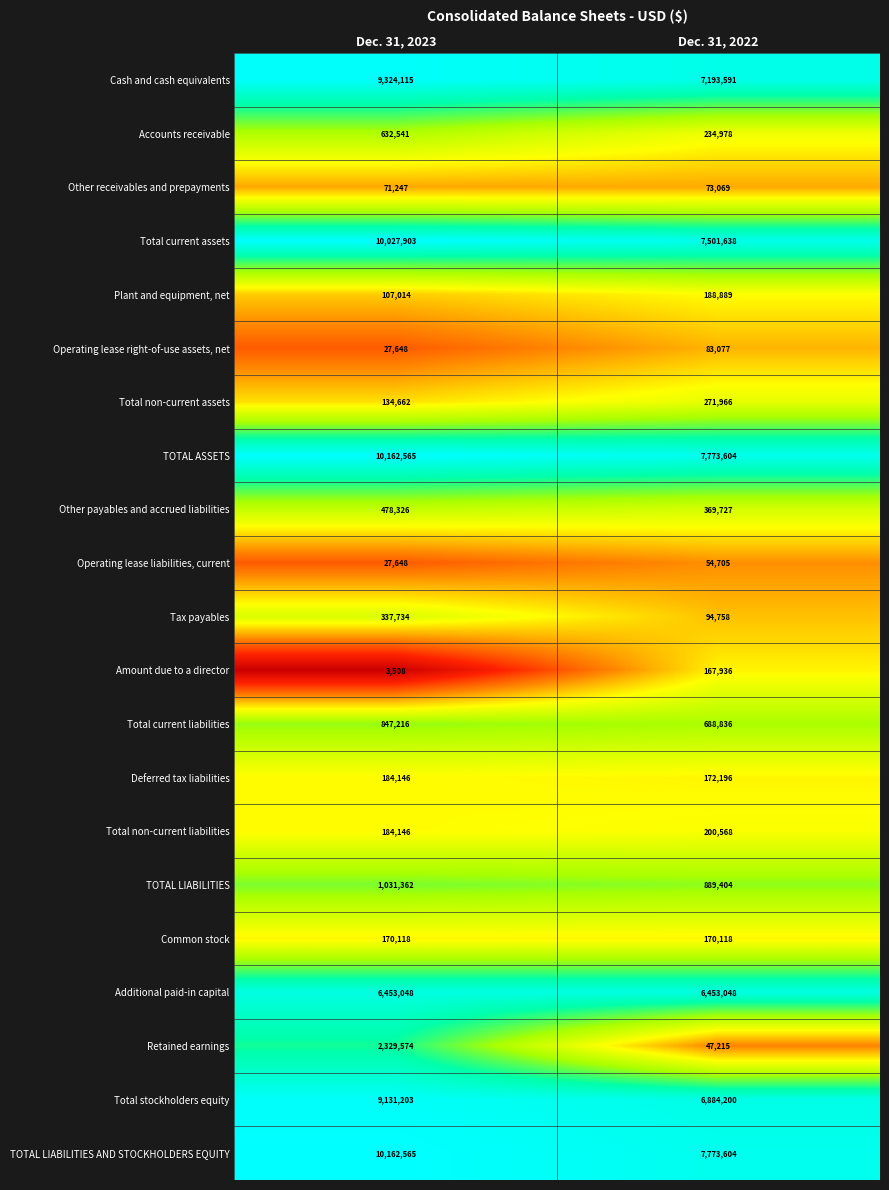

Where is Total stockholders equity nearest to the value 8007701?

Dec. 31, 2022